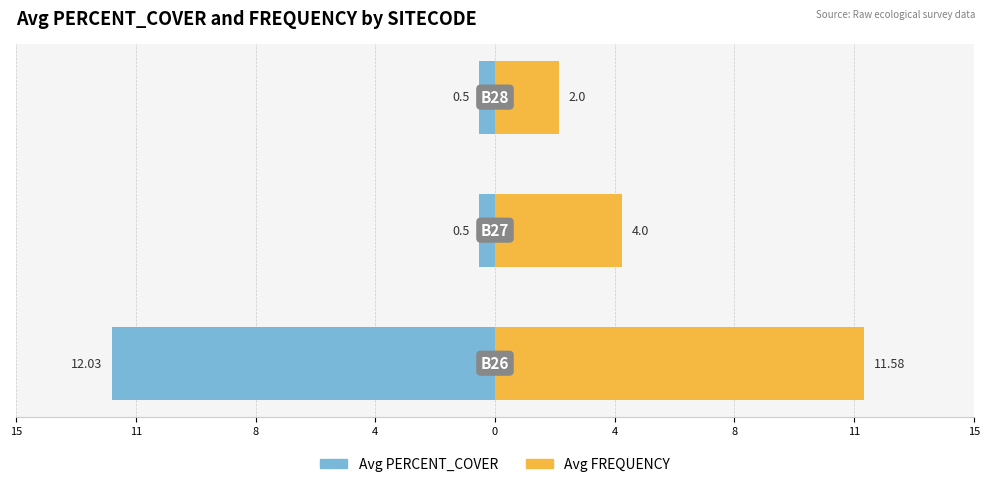

Which has a higher value, 11 or 8?

11